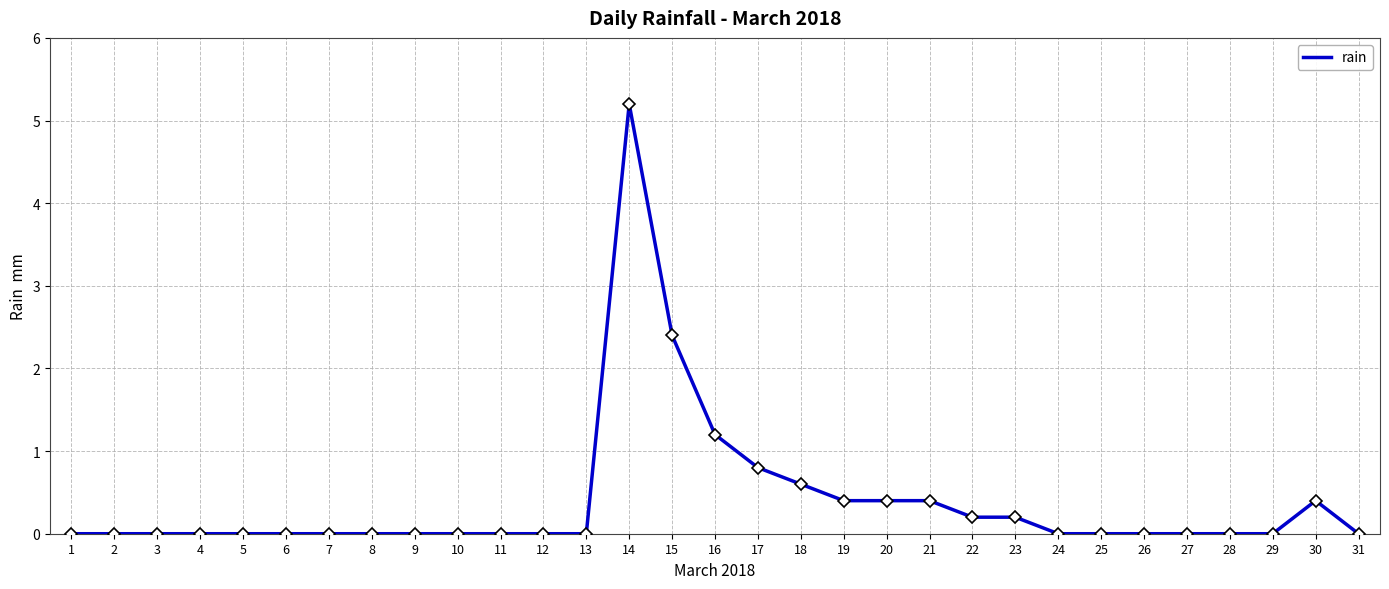

The value at 1 is 3.1. True or false?

False